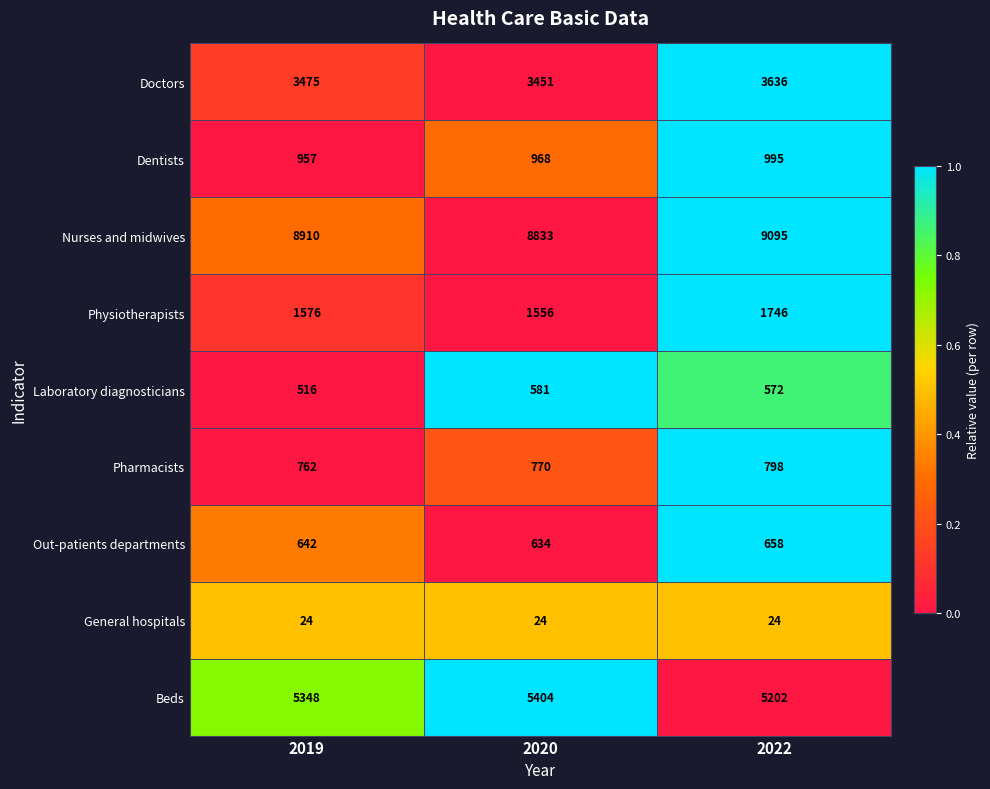

Rank the series at 2019 from lowest to highest value.

General hospitals, Laboratory diagnosticians, Out-patients departments, Pharmacists, Dentists, Physiotherapists, Doctors, Beds, Nurses and midwives